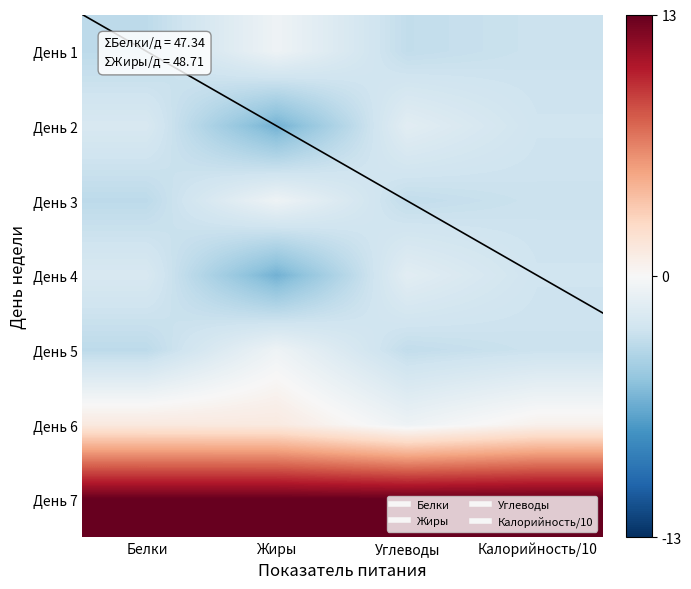

At which category is the sum across all series the highest?

Углеводы